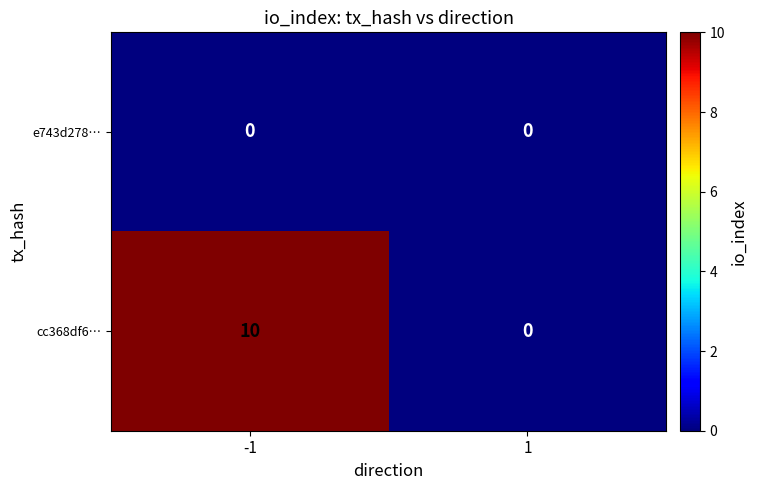

Which series changed the most between -1 and 1?

cc368df6…